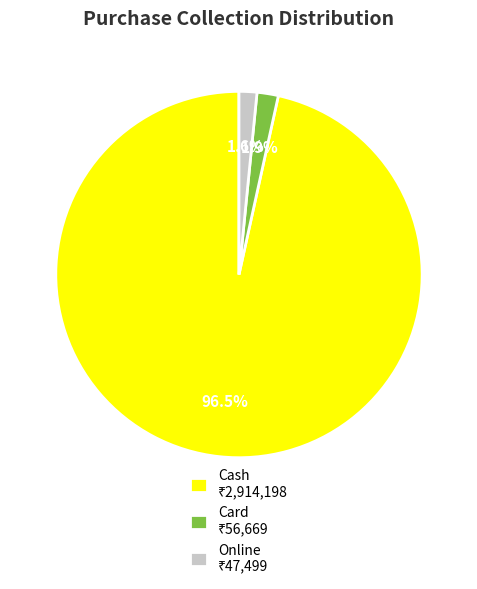

Is there a majority slice in this chart?

Yes